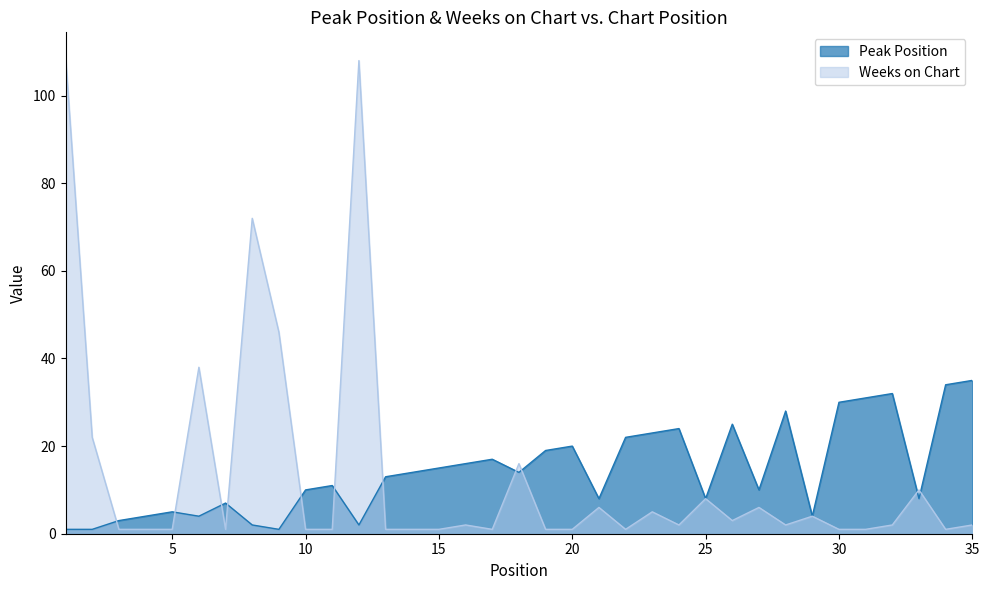

At which category does the chart reach its peak across all series?

1